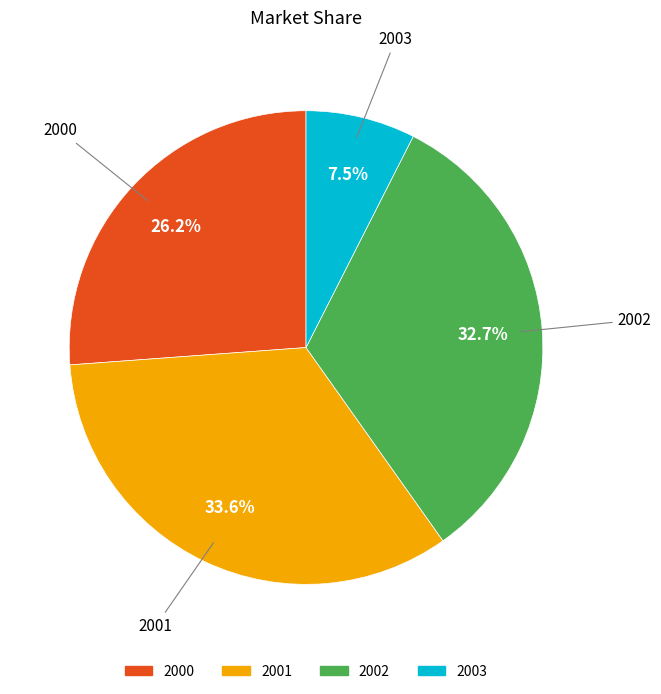

How many slices are in this pie chart?

4